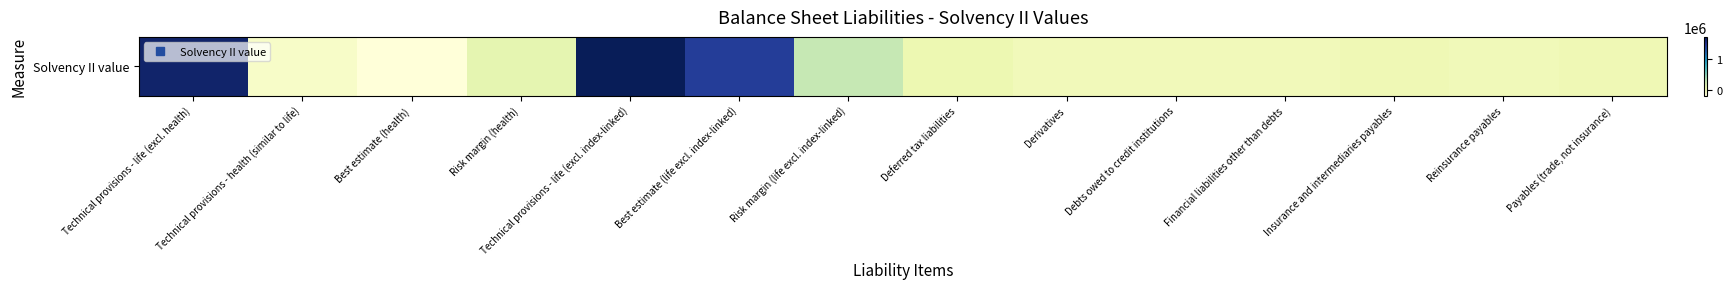

What is the sum of all values?

5005995